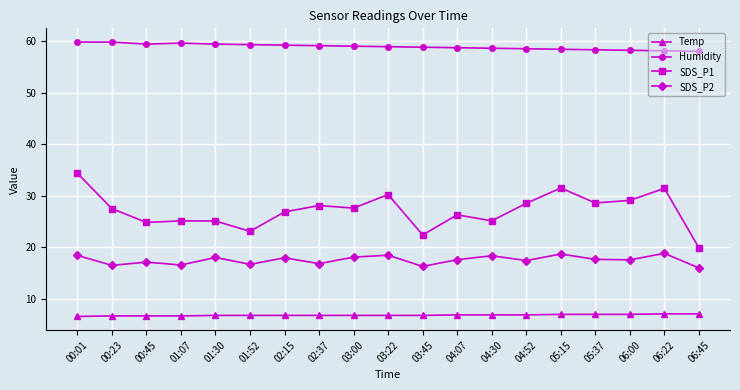

What is the difference between the highest and lowest values at 04:07?

51.8